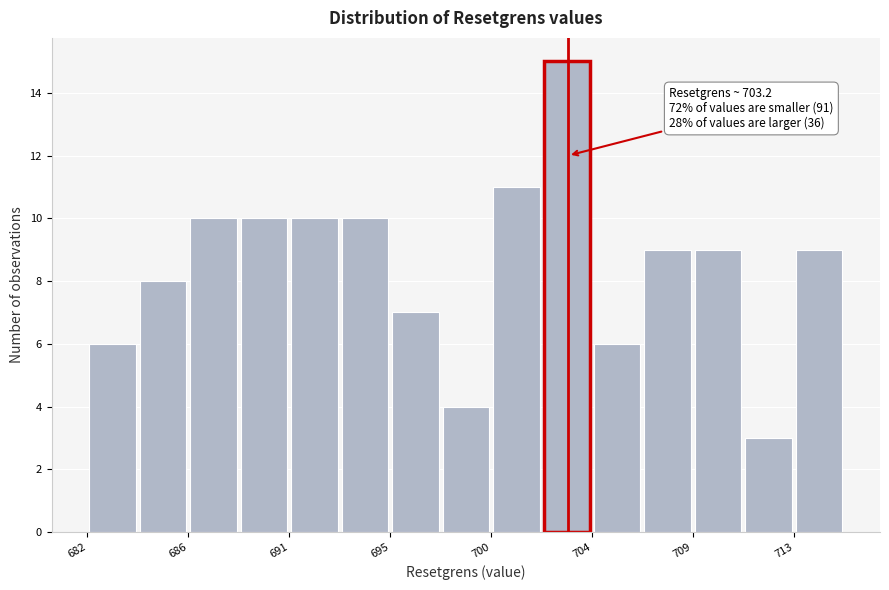

Which range on the x-axis has the tallest bar?

702.0 to 704.5